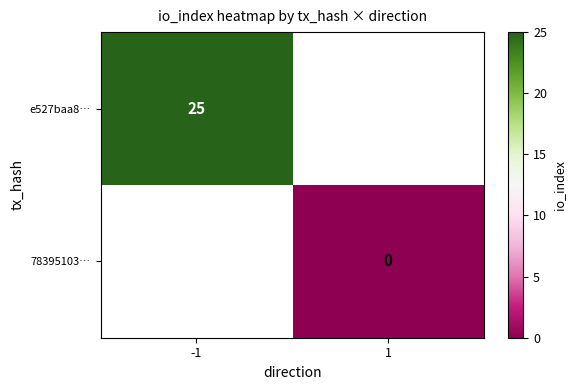

Which series has the widest spread of values?

e527baa8…